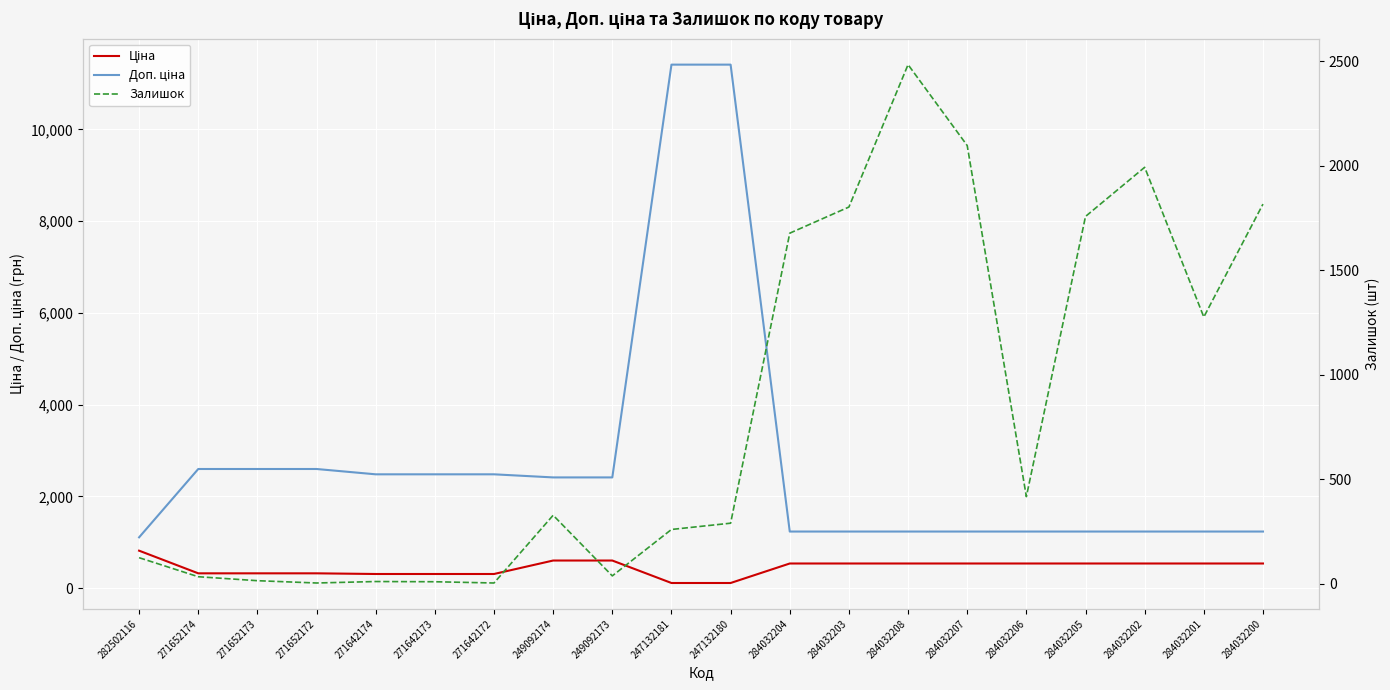

The Залишок series shows 125.0 at 282502116. True or false?

True